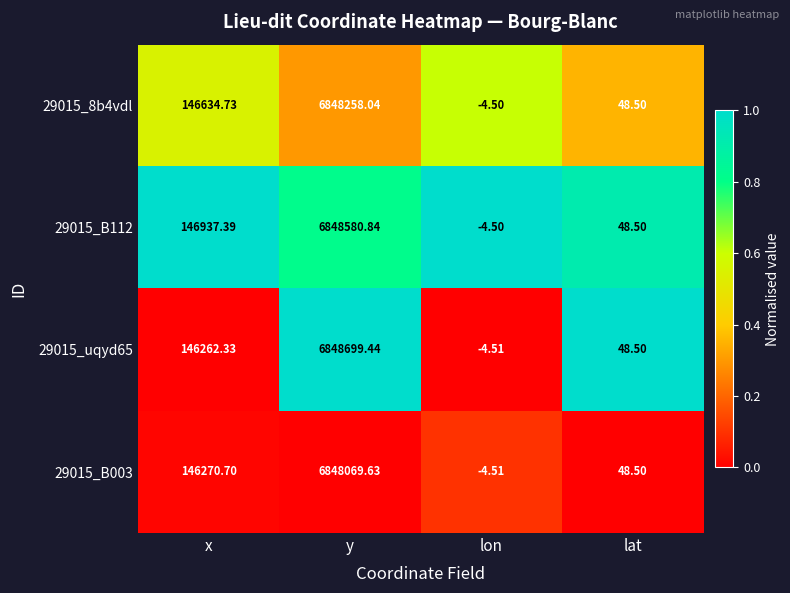

At which category is the sum across all series the highest?

y